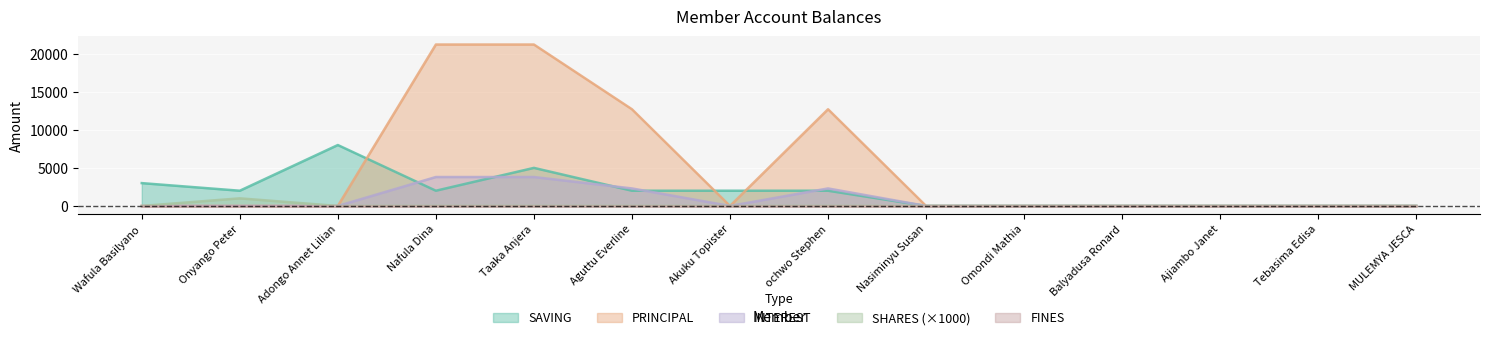

Where does the SAVING series first go above 2000?

Wafula Basilyano